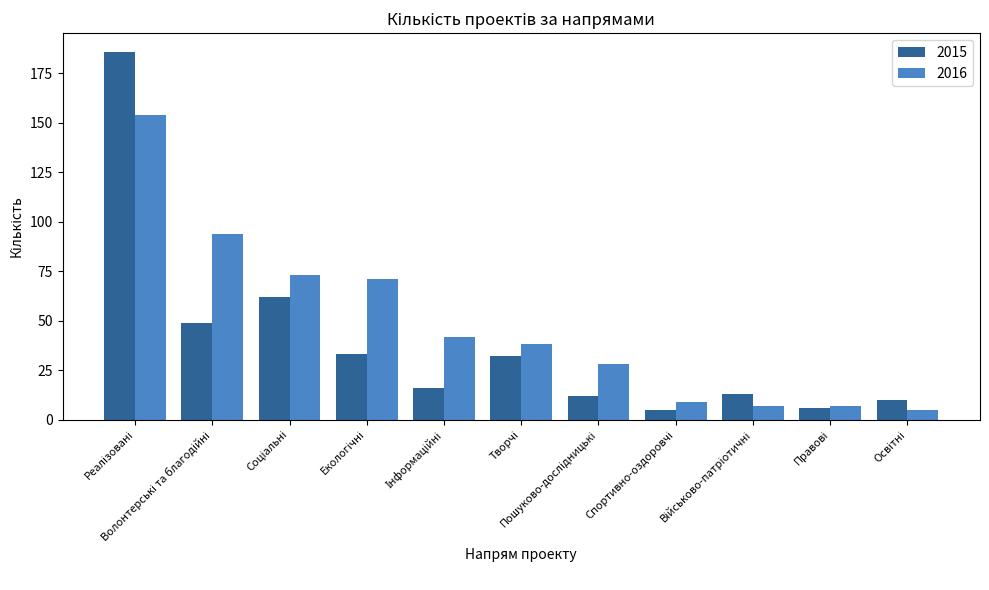

List the series in order of their overall mean, highest first.

2016, 2015